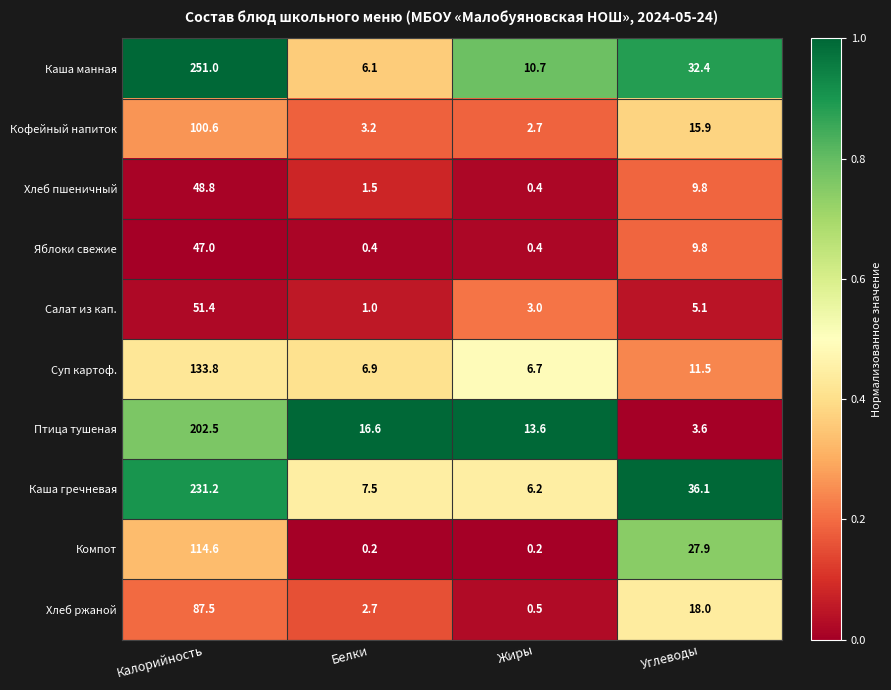

Between Белки and Углеводы, which series saw the biggest shift?

Каша гречневая